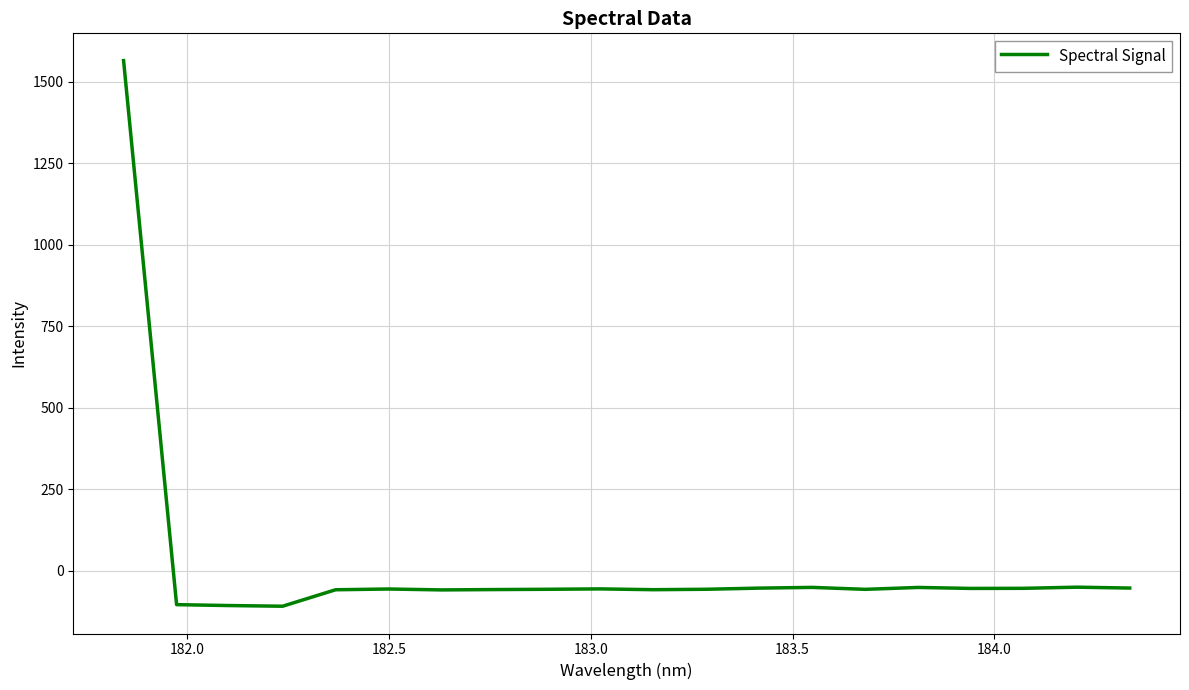

What is the smallest value displayed?

-108.9